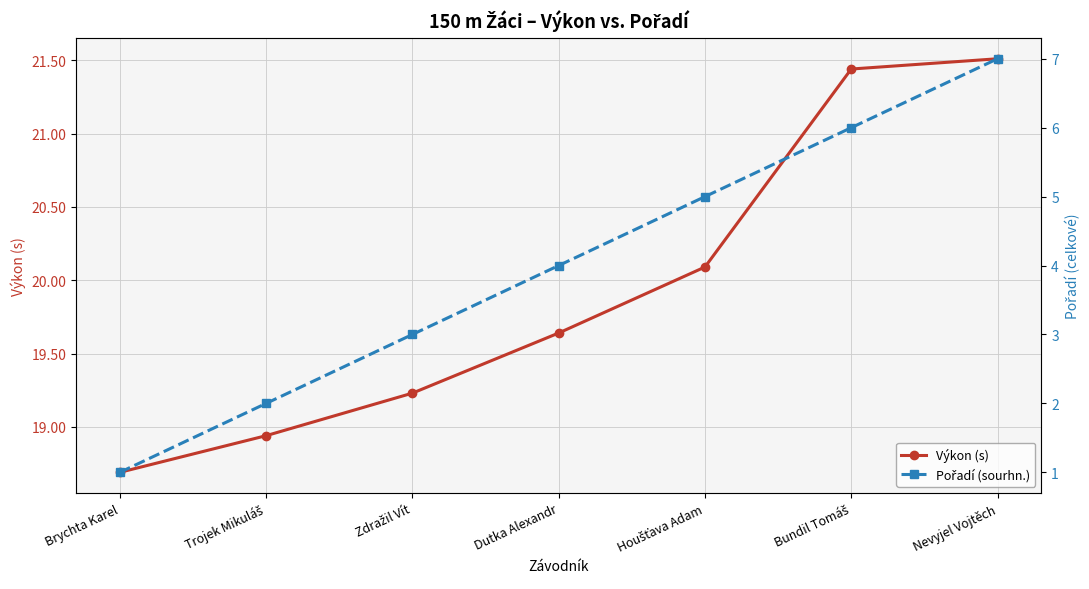

At which label is Pořadí (sourhn.) closest to 4?

Dutka Alexandr